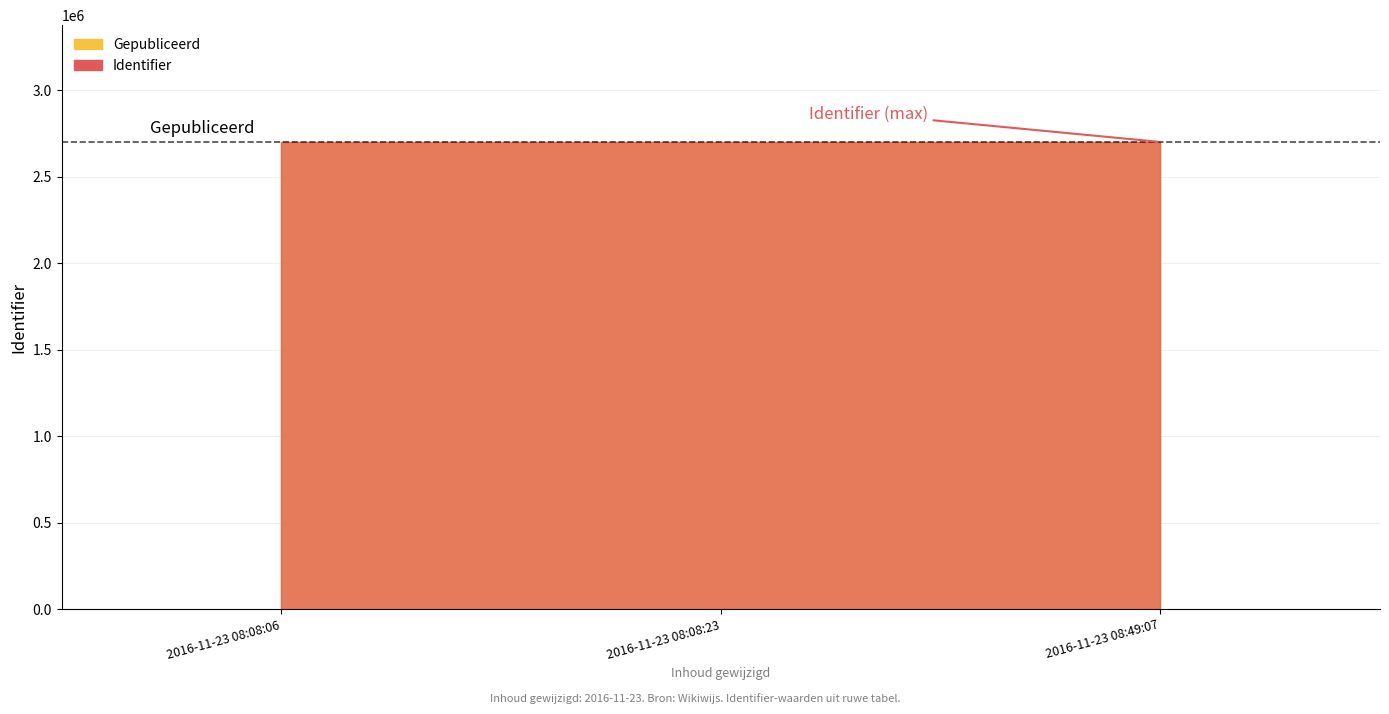

At which category is the sum across all series the highest?

2016-11-23 08:49:07